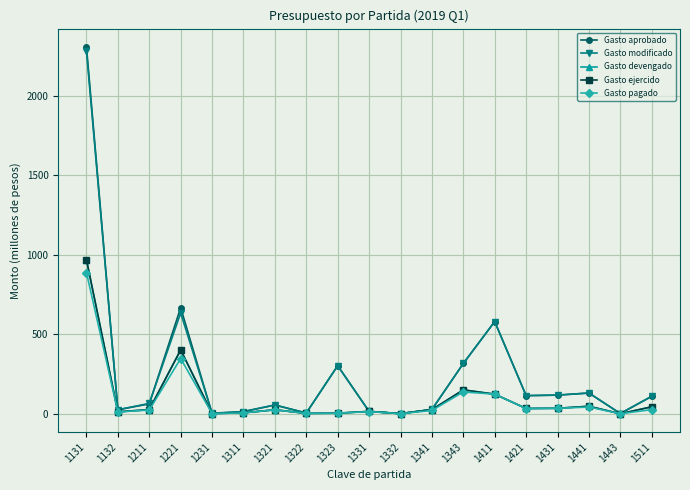

Is this an area chart (filled region under the line)?

No